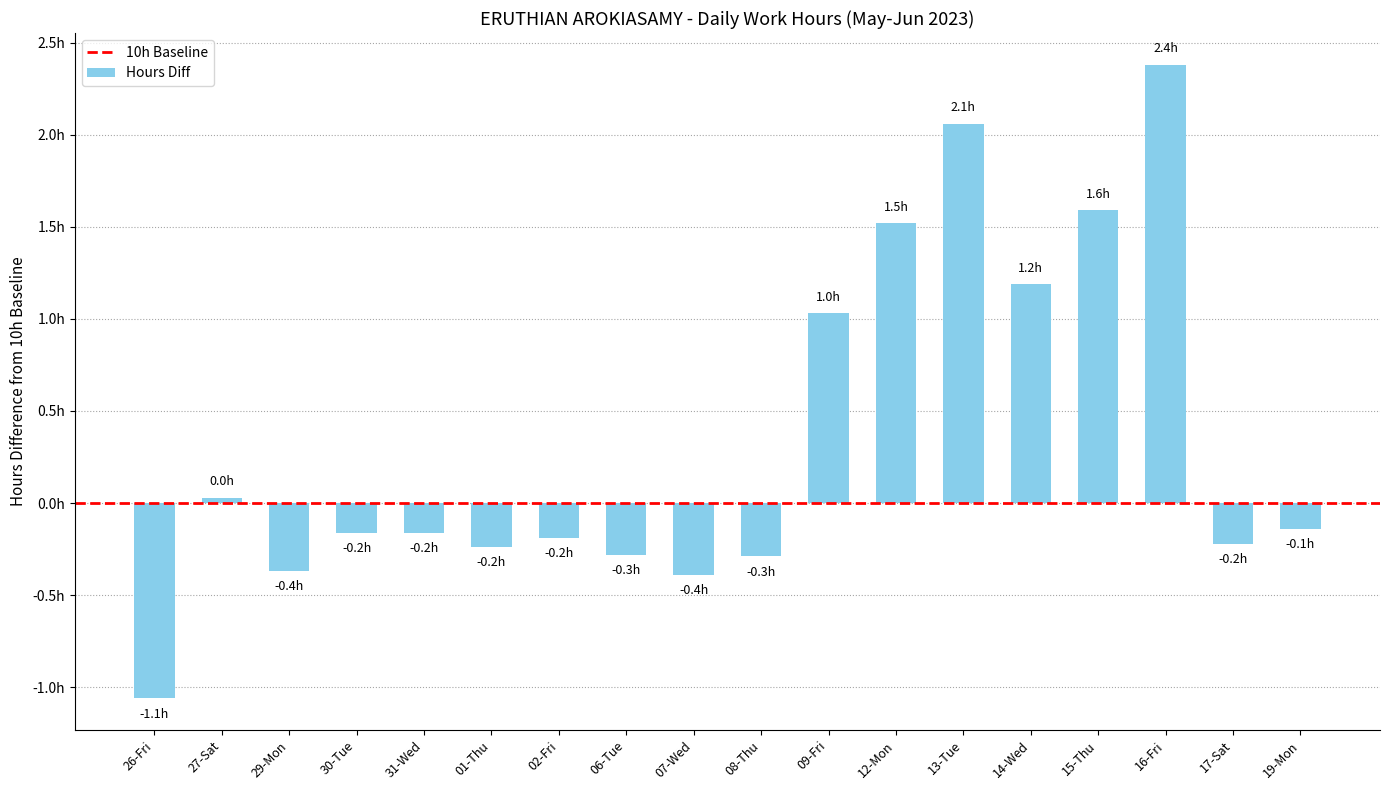

Is it true that the value at 01-Thu is -0.2?

True